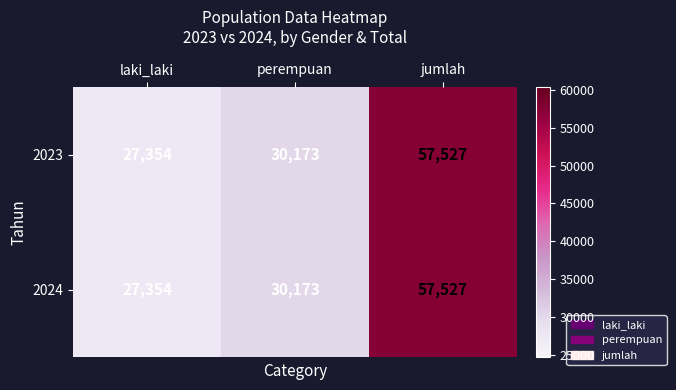

Reading left to right, transcribe all the data shown in this chart.

2023: laki_laki=27354	perempuan=30173	jumlah=57527
2024: laki_laki=27354	perempuan=30173	jumlah=57527